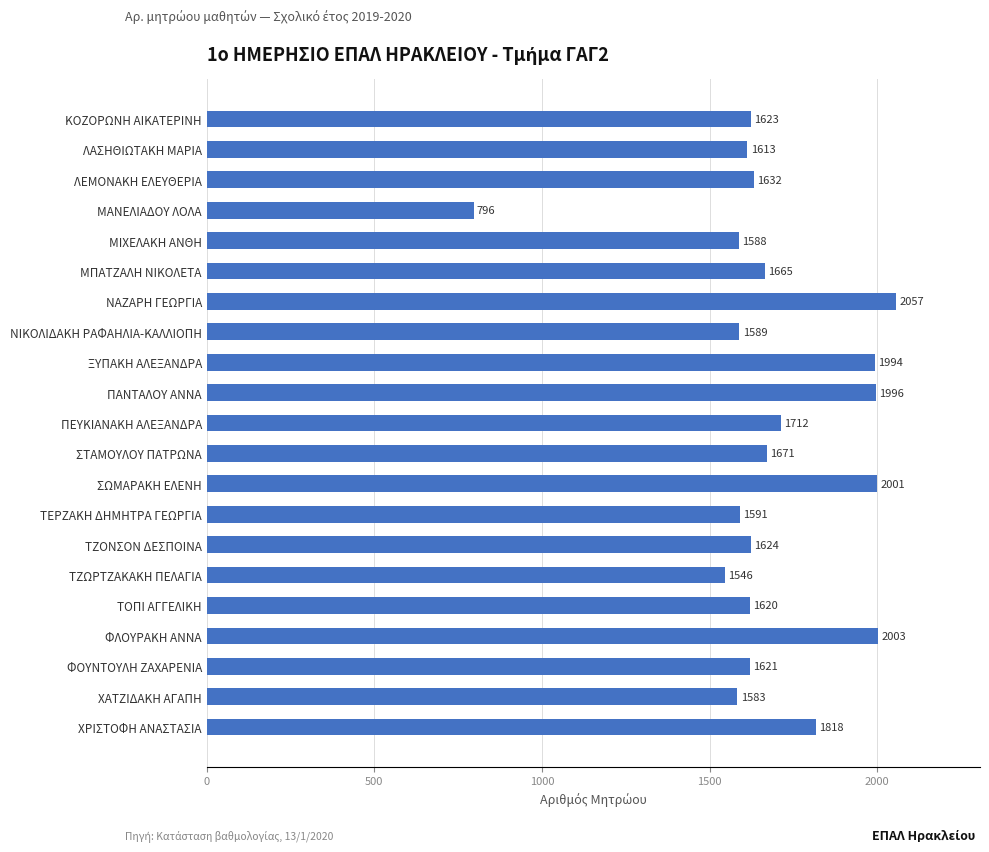

Approximately how many times larger is the value at ΜΠΑΤΖΑΛΗ ΝΙΚΟΛΕΤΑ compared to ΝΑΖΑΡΗ ΓΕΩΡΓΙΑ?

0.8